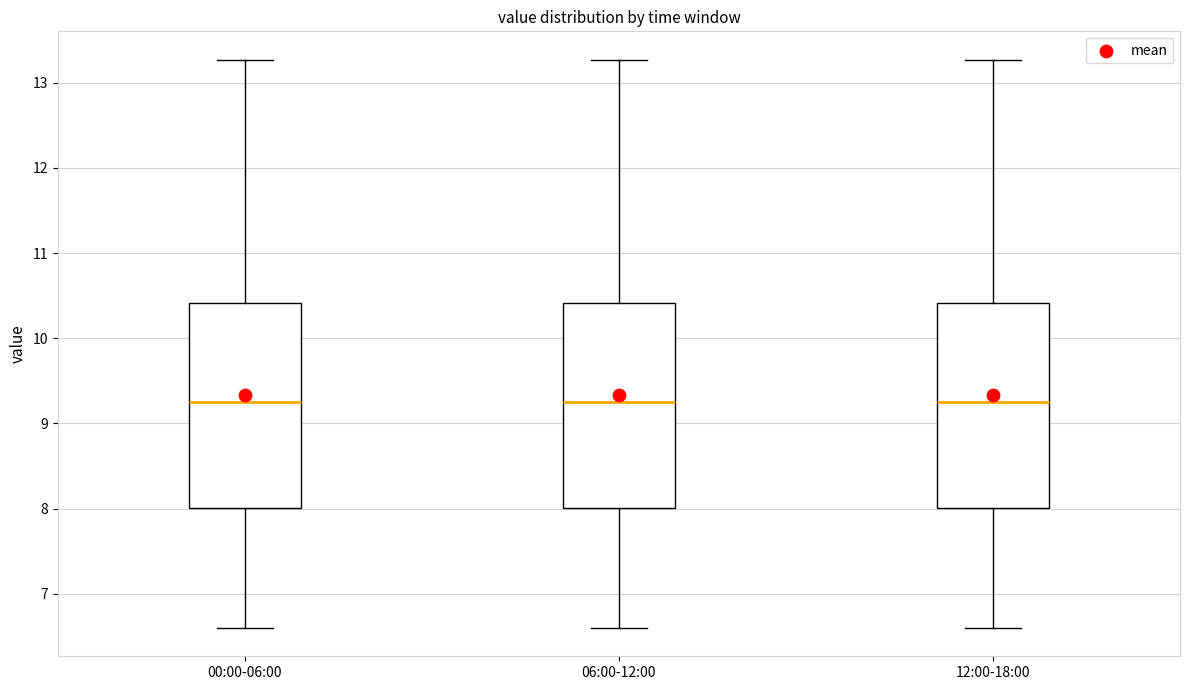

Reading left to right, transcribe this box plot: for each box, give where its median line is, the range the box spans, and where its two whiskers end, as read against the y-axis. The values are not printed on the chart, so give them approximately, as read against the axis.

00:00-06:00: median 9.3, box 8.0 to 10.4, whiskers 6.6 to 13.3
06:00-12:00: median 9.3, box 8.0 to 10.4, whiskers 6.6 to 13.3
12:00-18:00: median 9.3, box 8.0 to 10.4, whiskers 6.6 to 13.3